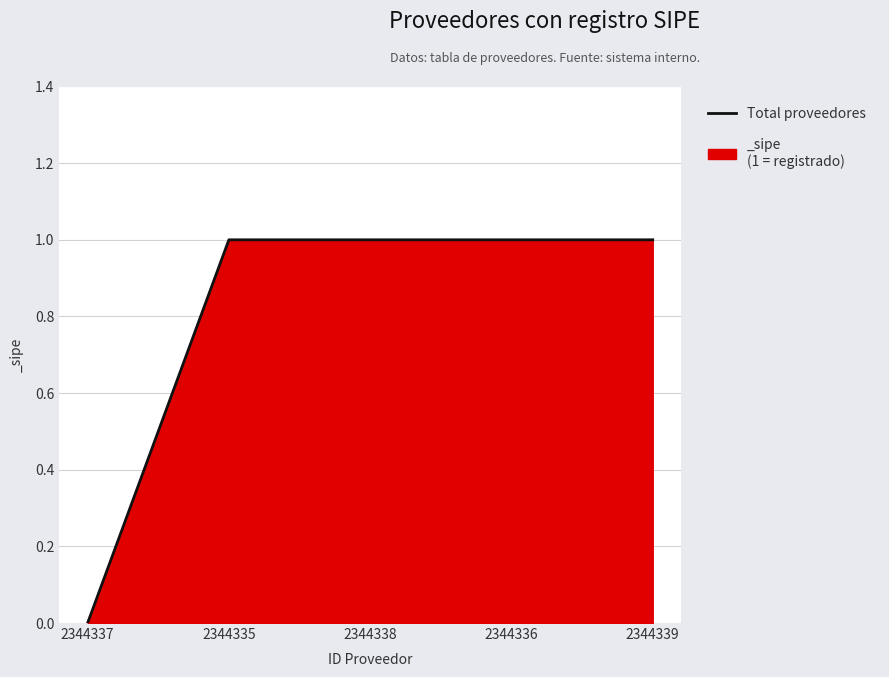

Is it true that the value at 2344335 is 0?

False